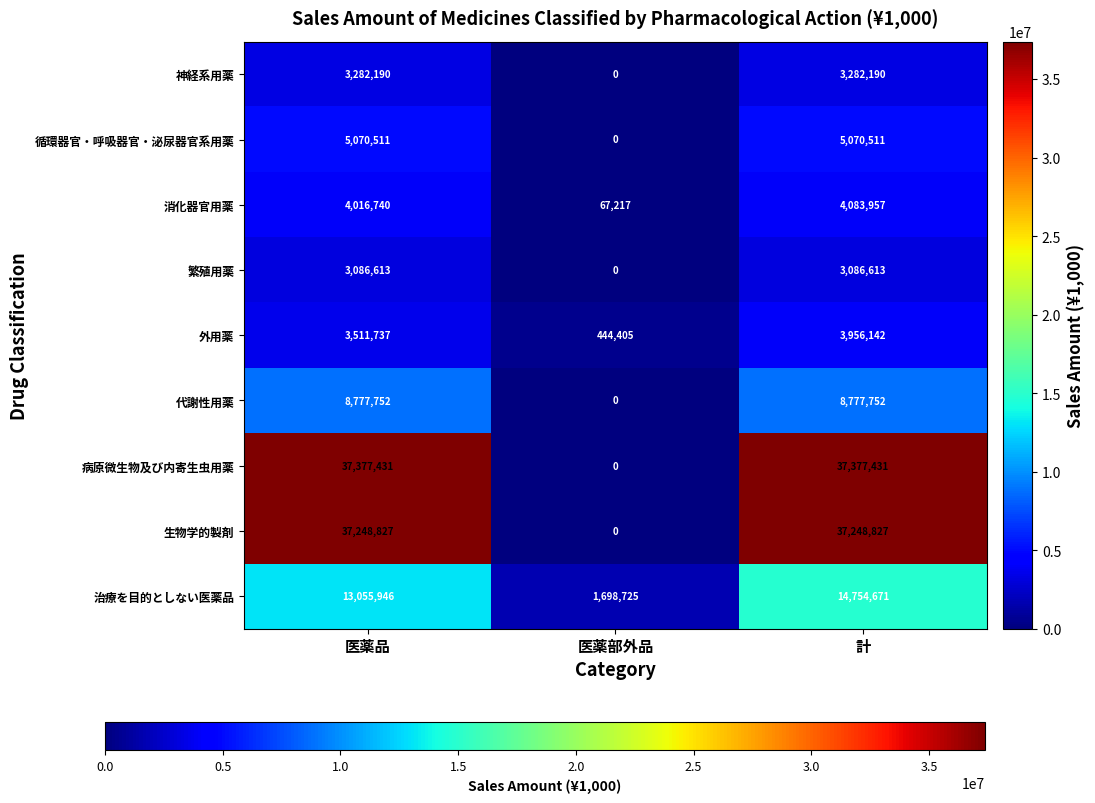

Which series changed the most between 医薬品 and 医薬部外品?

病原微生物及び内寄生虫用薬